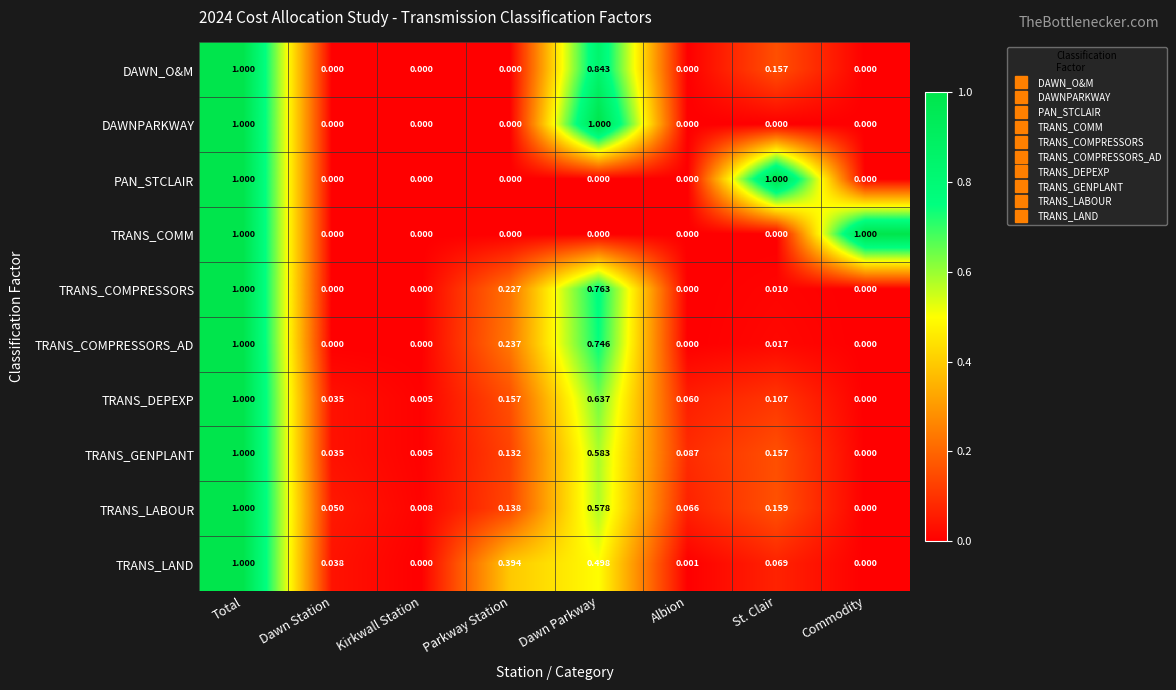

Which series changed the most between Kirkwall Station and Albion?

TRANS_GENPLANT